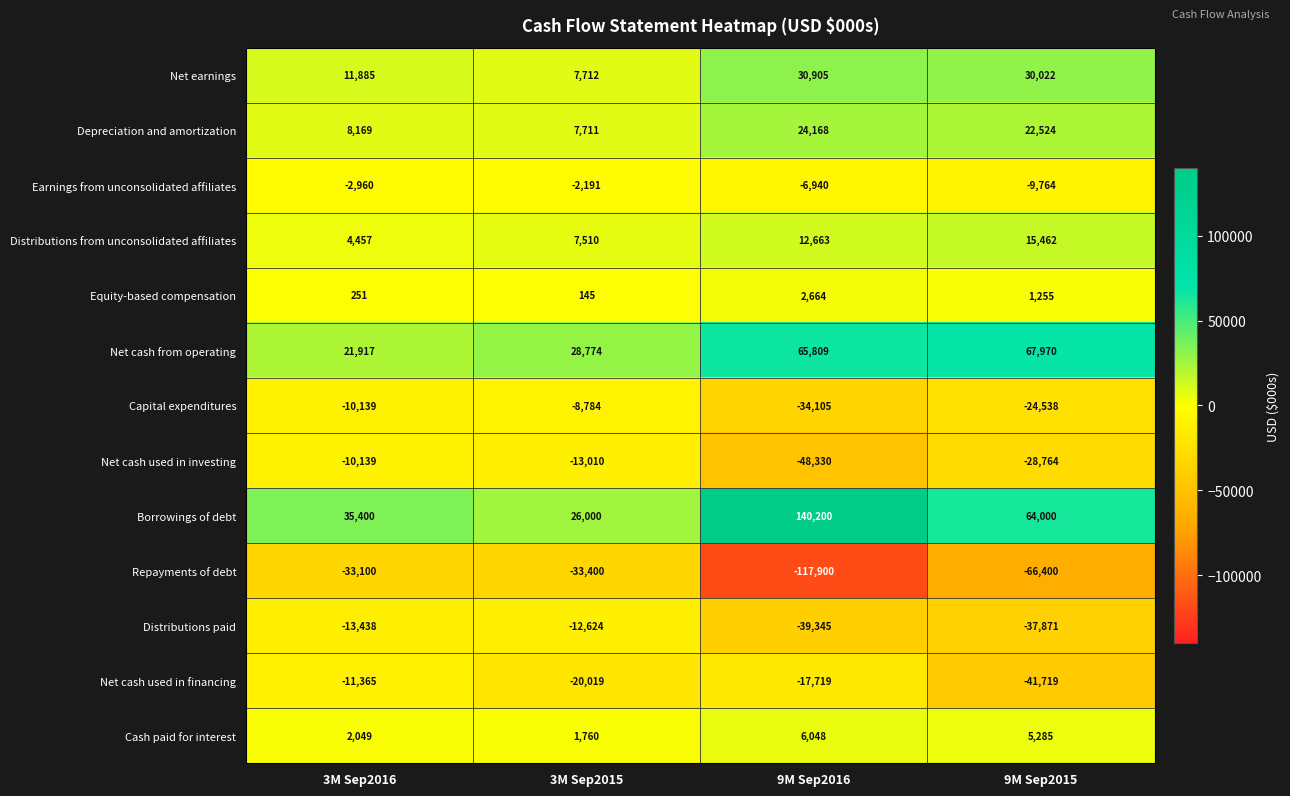

Which category has the lowest value across all series?

9M Sep2016